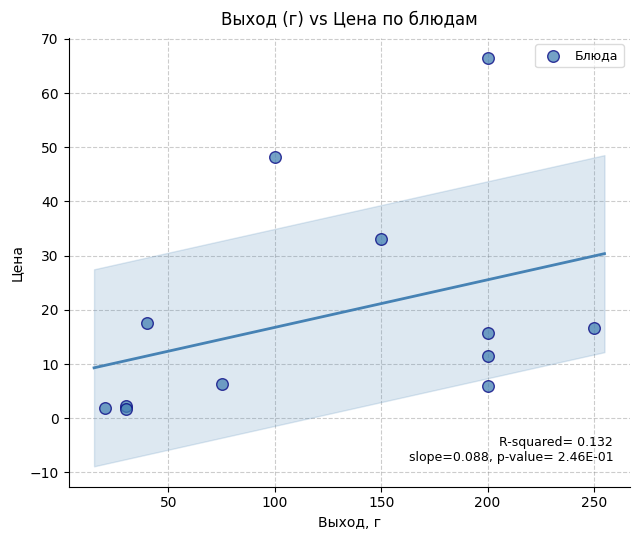

What Y value in the scatter plot is closest to 34?

33.0